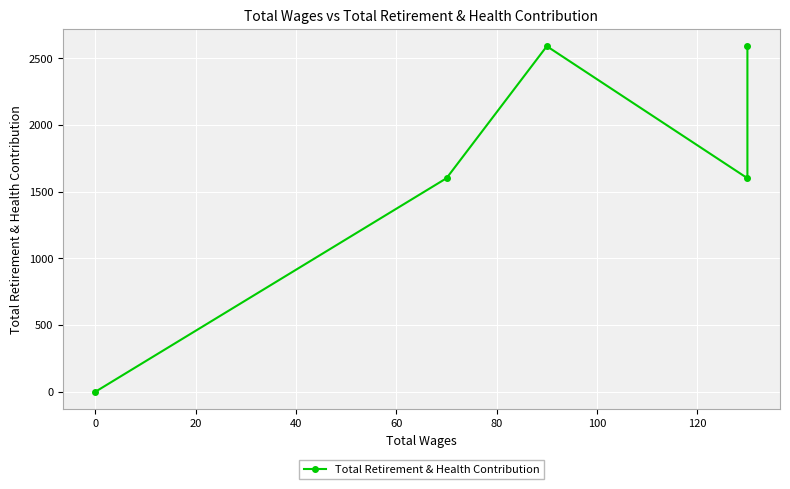

Between 0 and 20, which is larger?

20